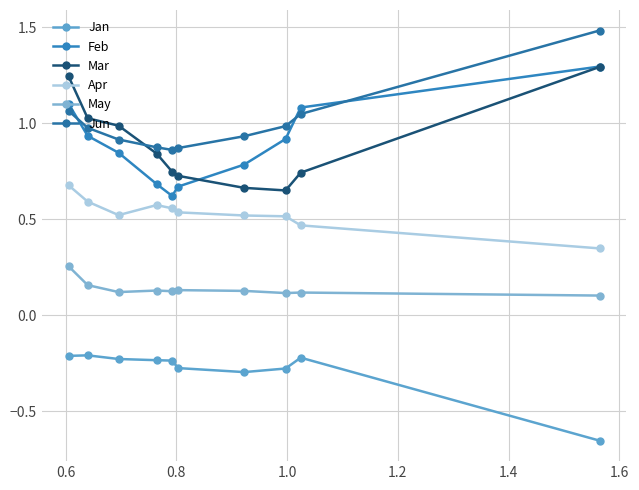

List the series in order of their peak value, lowest first.

Jan, May, Apr, Mar, Feb, Jun